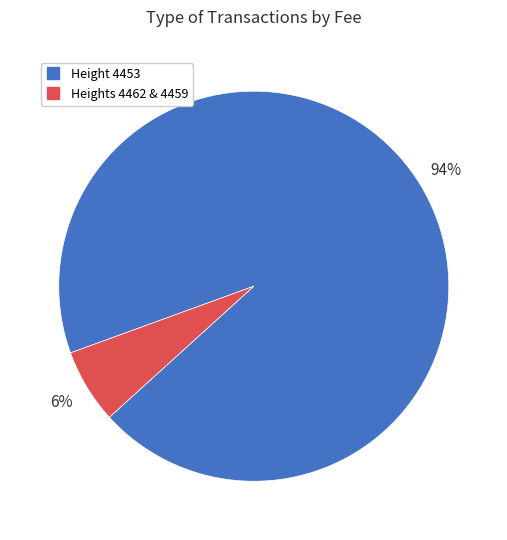

Does any single category account for the majority?

Yes